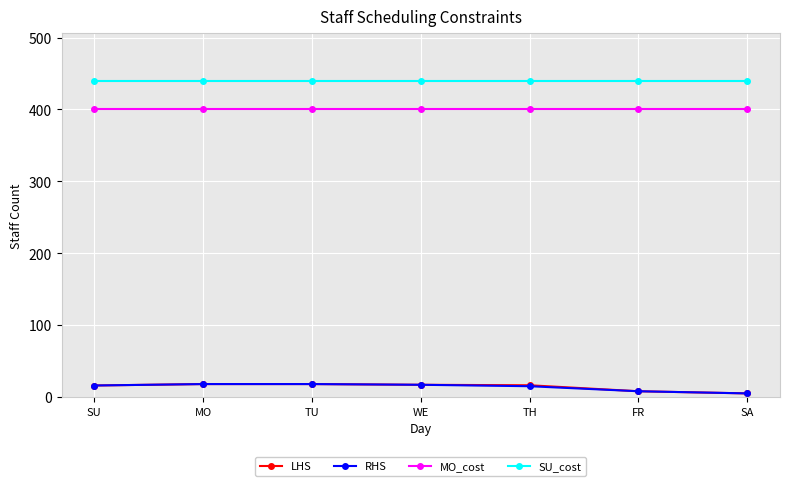

Which series has the largest total across all categories?

SU_cost